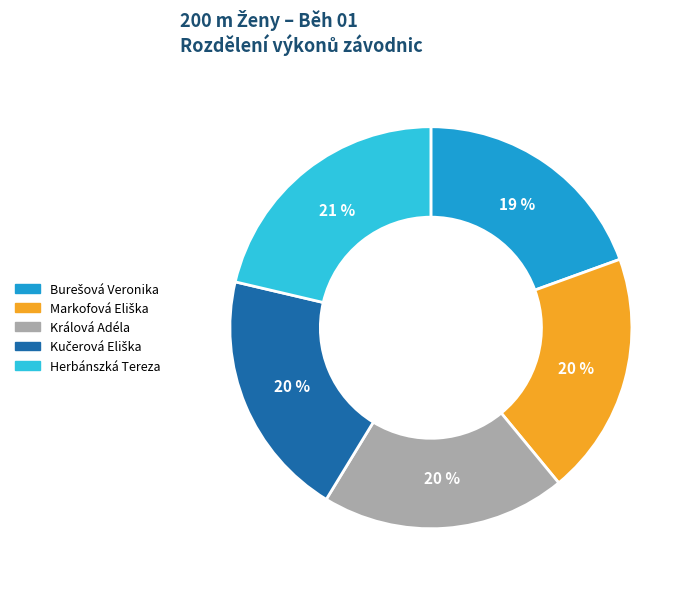

Is there any slice that represents more than half of the pie?

No